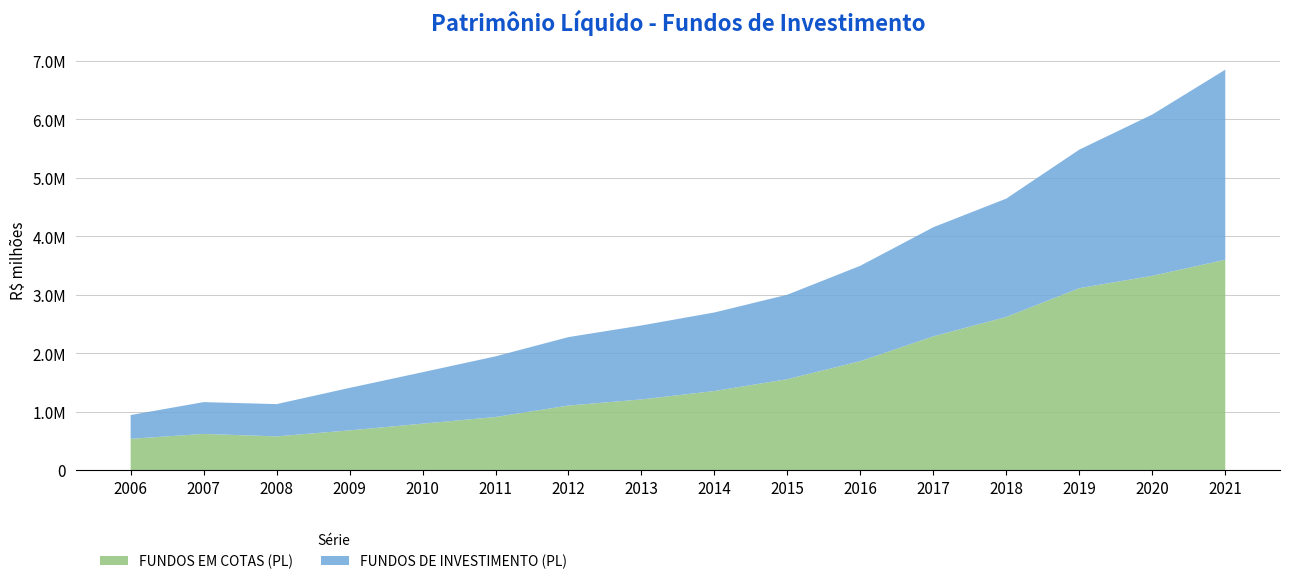

Reading left to right, list all the values displayed in this chart.

FUNDOS DE INVESTIMENTO (PL): 2006=939626.2	2007=1160831.5	2008=1126616.9	2009=1403649.9	2010=1671906.8	2011=1942837.7	2012=2272338.4	2013=2471474.0	2014=2693573.8	2015=2997295.8	2016=3492456.0	2017=4150995.3	2018=4640425.6	2019=5477582.0	2020=6077637.7	2021=6843741.5
FUNDOS EM COTAS (PL): 2006=533123.6	2007=616932.8	2008=575020.3	2009=677421.5	2010=792365.1	2011=906055.3	2012=1102118.0	2013=1206678.7	2014=1350625.0	2015=1552676.2	2016=1861518.8	2017=2285133.7	2018=2617696.2	2019=3108733.1	2020=3319820.0	2021=3595356.1